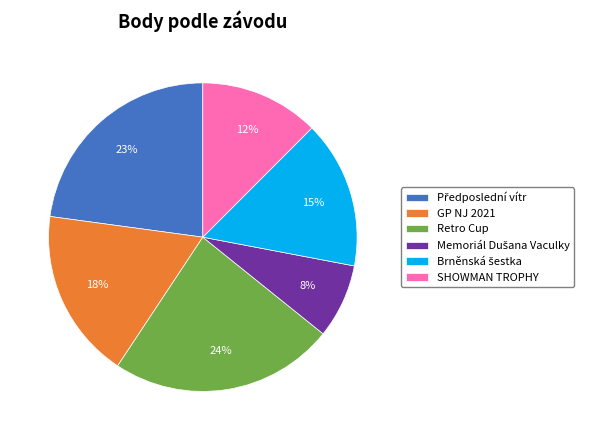

Count the number of slices in the pie.

6